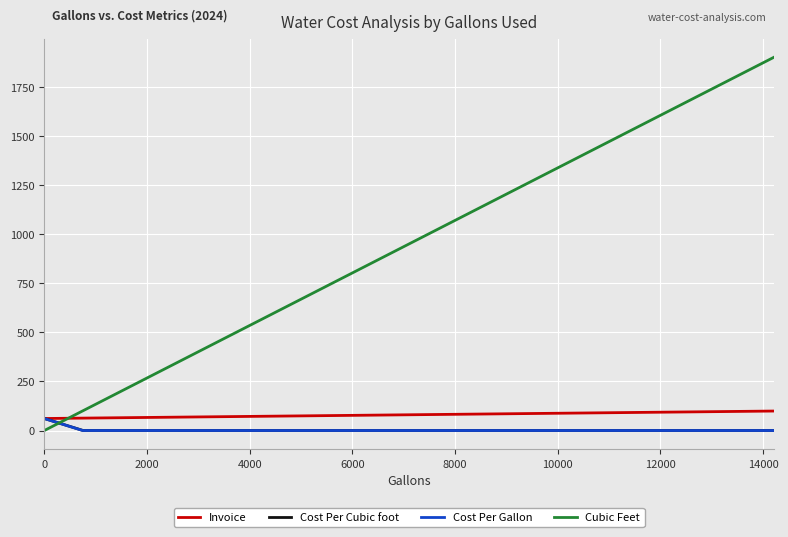

Which series has the largest total across all categories?

Cubic Feet